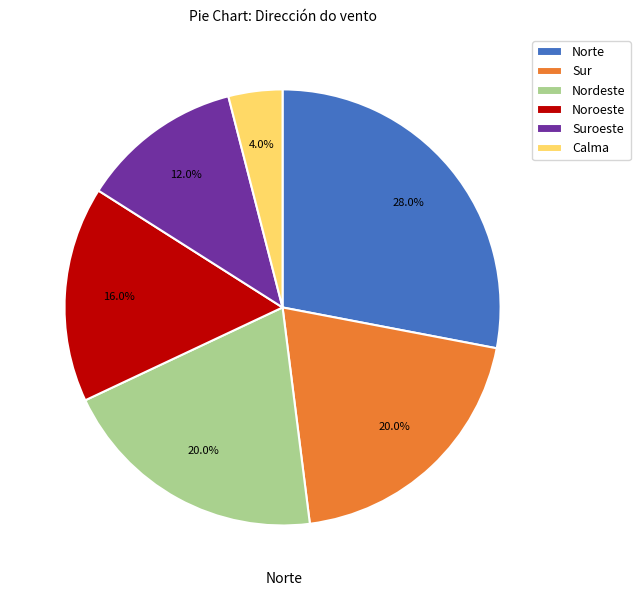

Which slice is the largest?

Norte